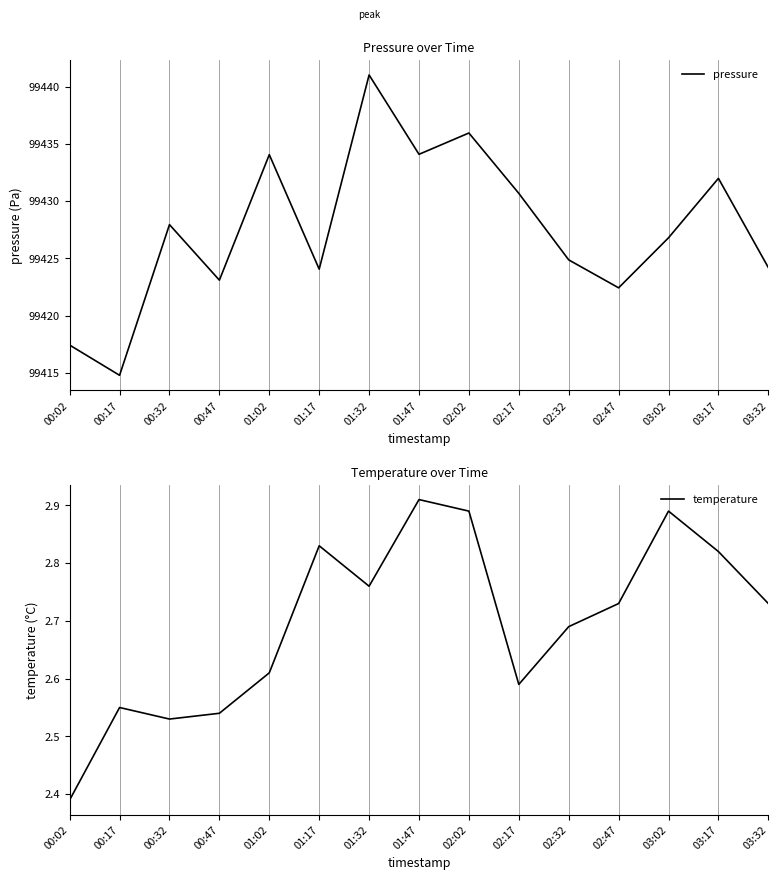

Where is temperature nearest to the value 2?

00:02